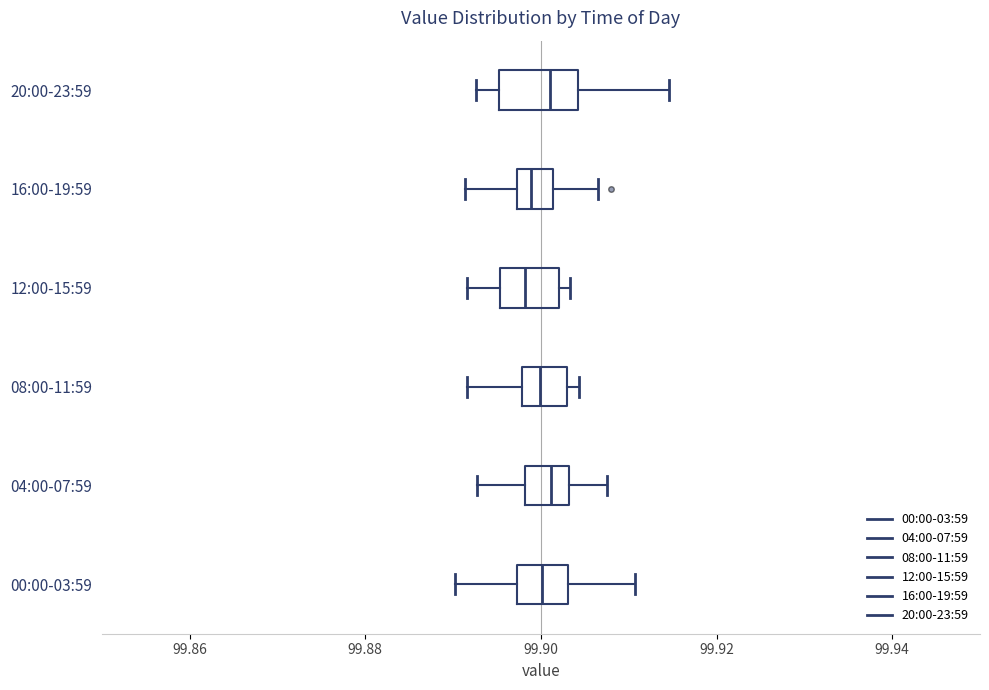

Where is the left edge of the box for 00:00-03:59 on the x-axis? The values are not printed on the chart, so give them approximately, as read against the axis.

99.898